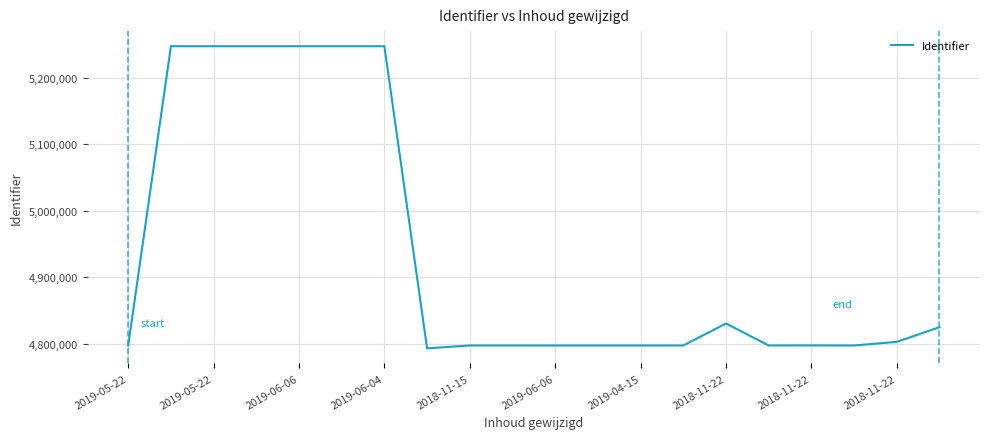

What is the smallest value displayed?

4792872